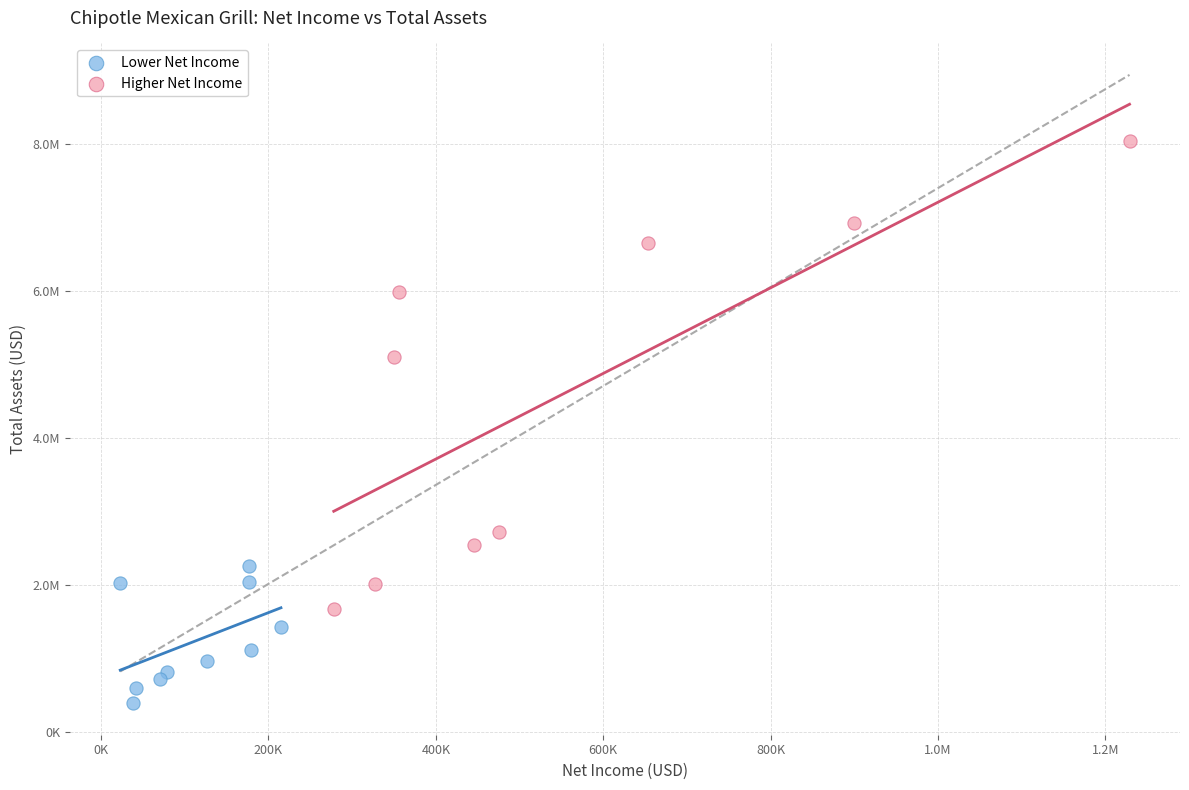

What are all the series names shown in the legend?

Lower Net Income, Higher Net Income